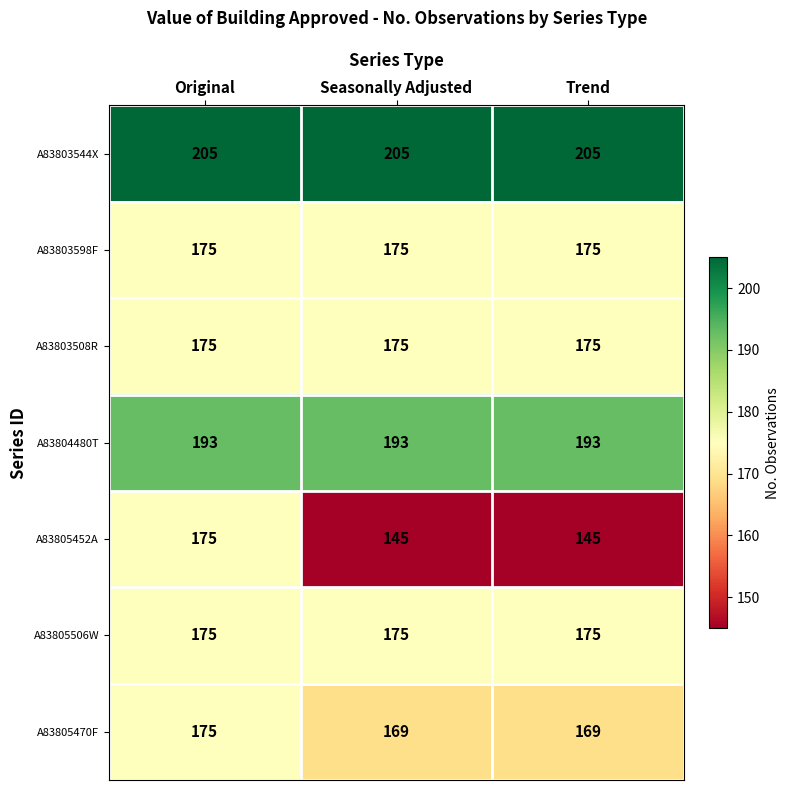

Is the value of A83803544X at Trend greater than the value of A83805470F at Original?

Yes